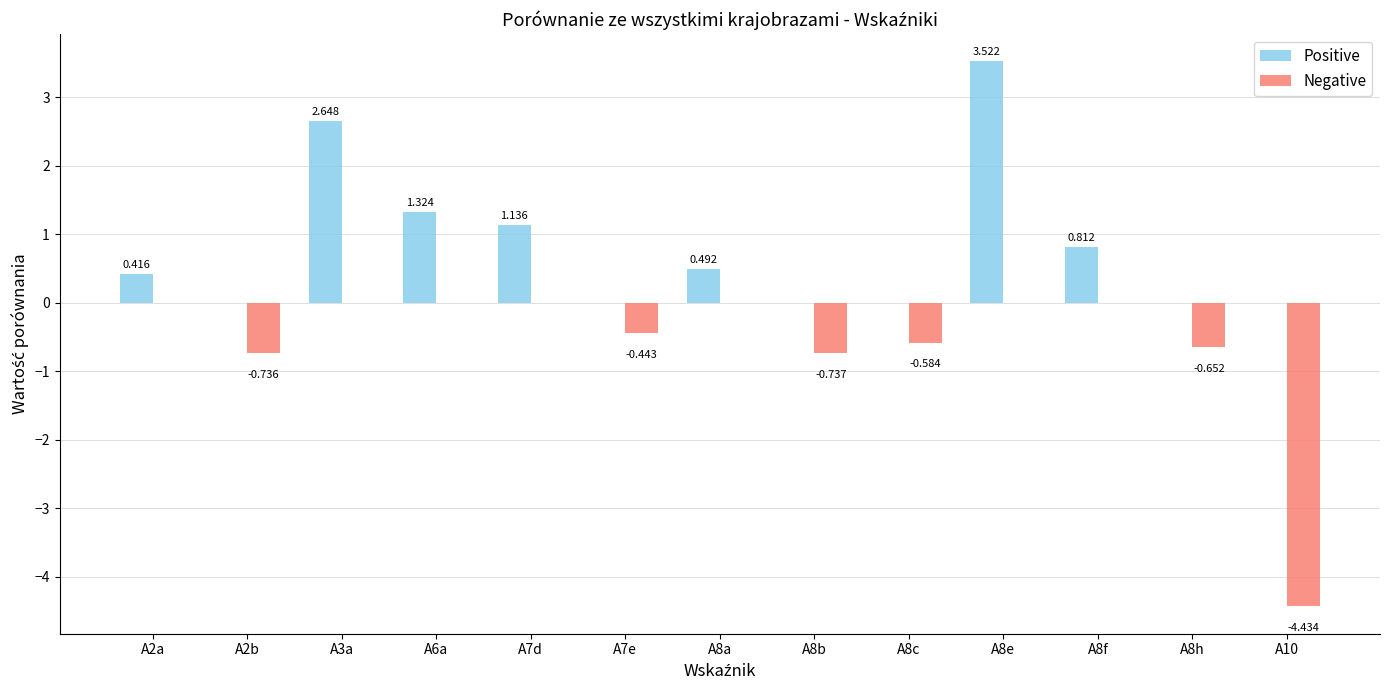

Which series has the largest total across all categories?

Positive